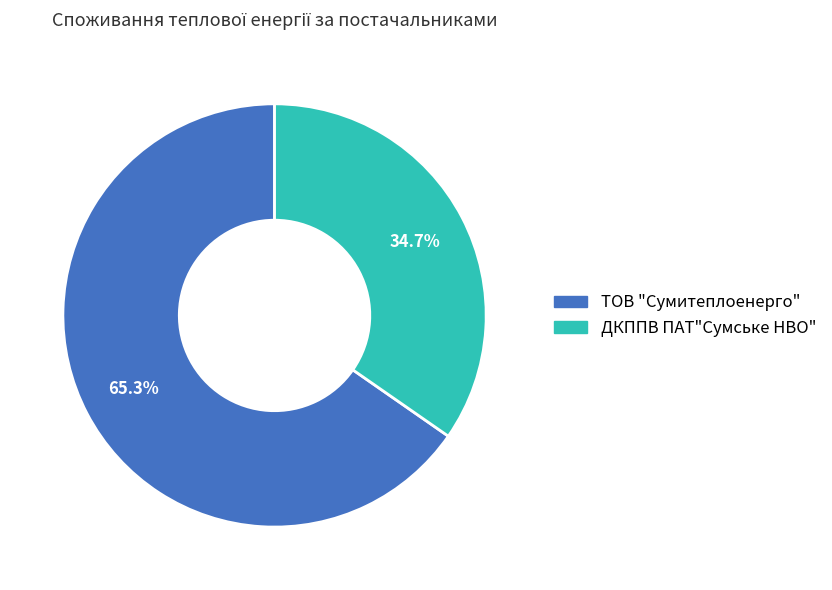

Which has a higher value, ДКППВ ПАТ"Сумське НВО" or ТОВ "Сумитеплоенерго"?

ТОВ "Сумитеплоенерго"